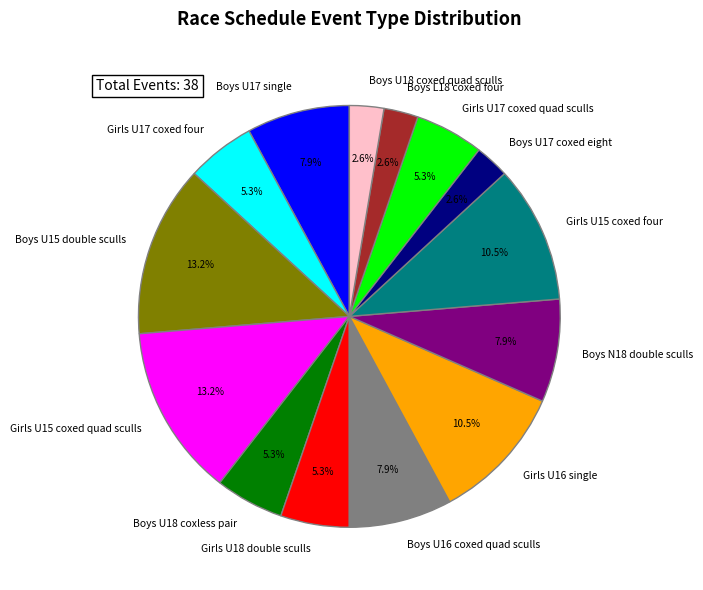

Is there a majority slice in this chart?

No